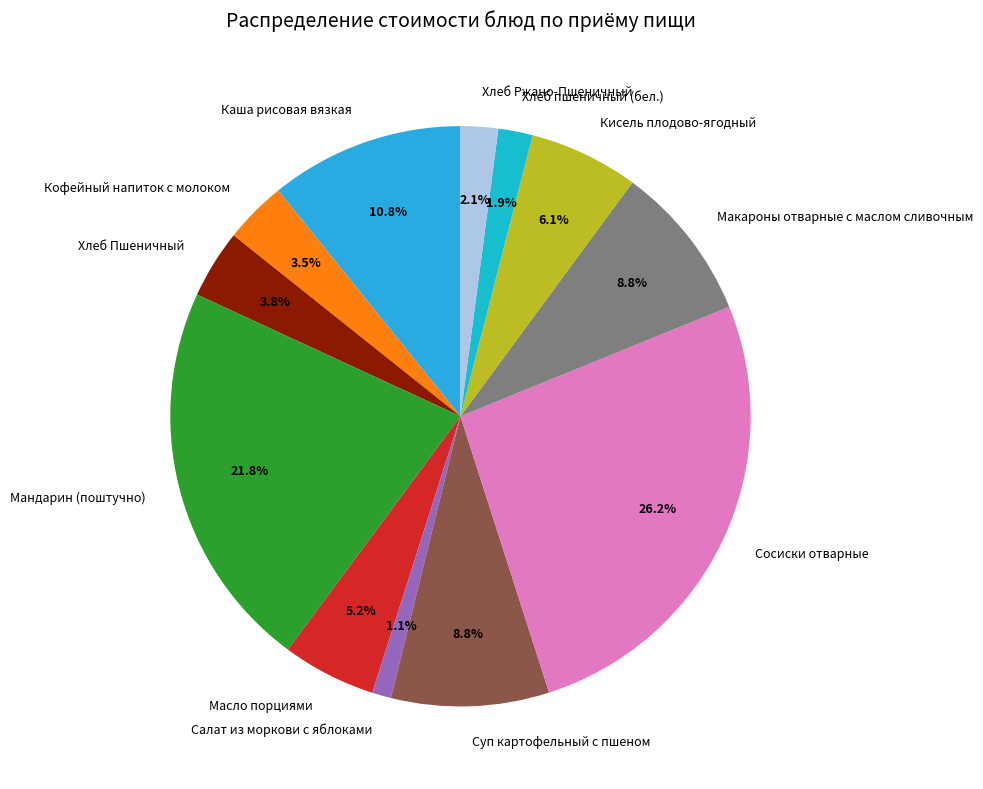

To the nearest percent, what portion does Масло порциями represent?

5%